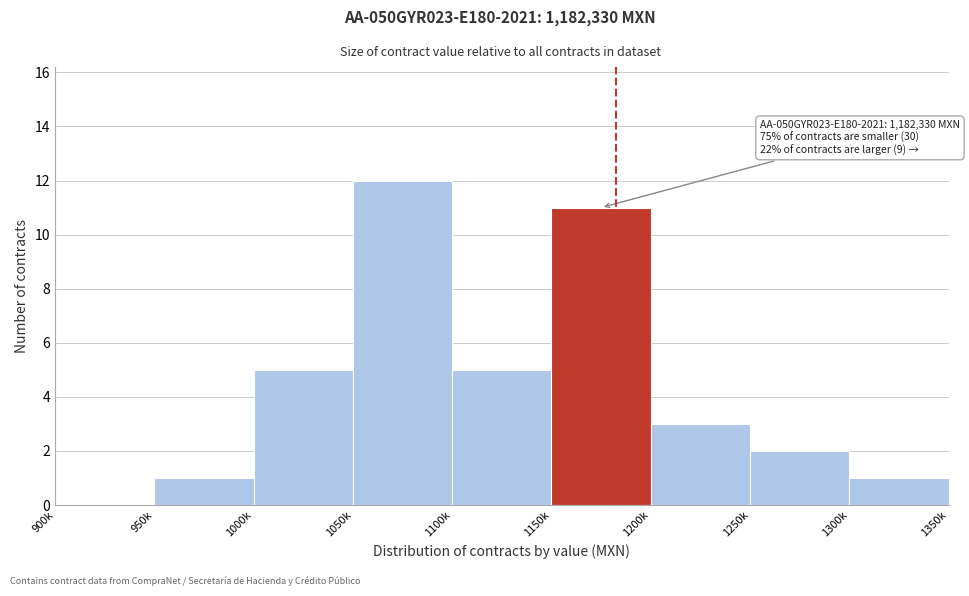

Reading left to right, transcribe all the data shown in this chart.

900k=0	950k=1	1000k=5	1050k=12	1100k=5	1150k=11	1200k=3	1250k=2	1300k=1